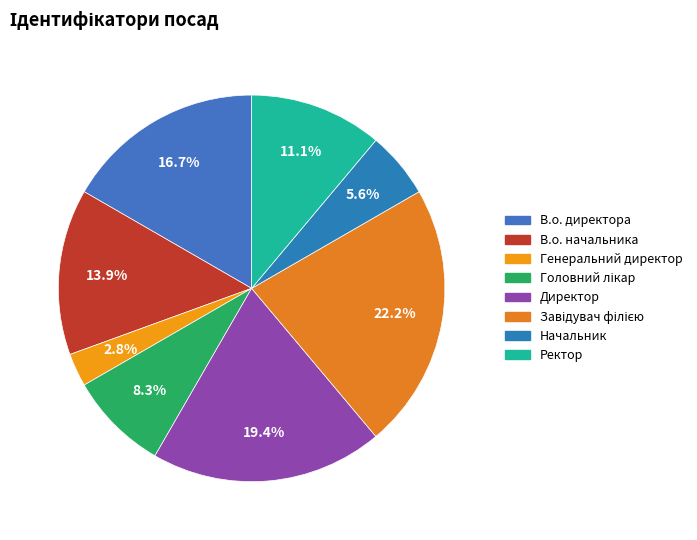

How many segments does this pie chart have?

8